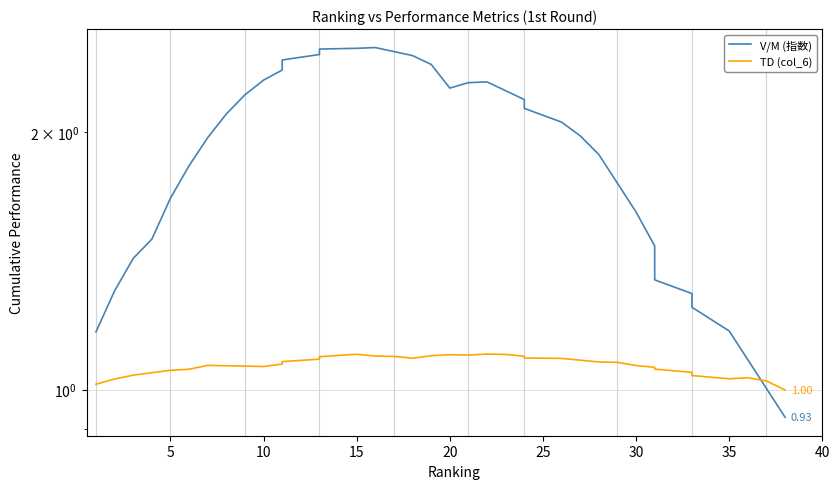

Which series changed the most between 15 and 31?

V/M (指数)